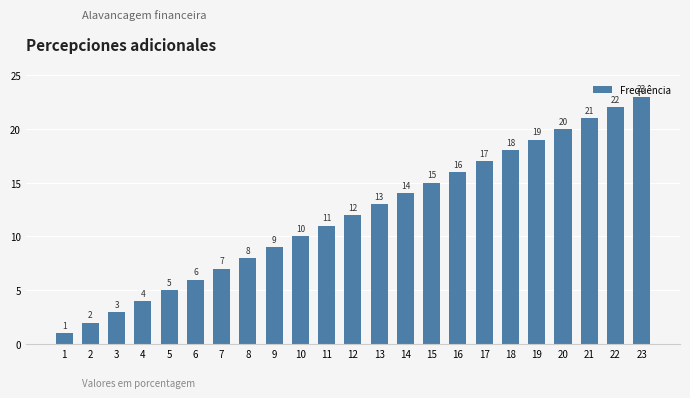

Reading left to right, what are all the values shown in this chart?

1=1	2=2	3=3	4=4	5=5	6=6	7=7	8=8	9=9	10=10	11=11	12=12	13=13	14=14	15=15	16=16	17=17	18=18	19=19	20=20	21=21	22=22	23=23